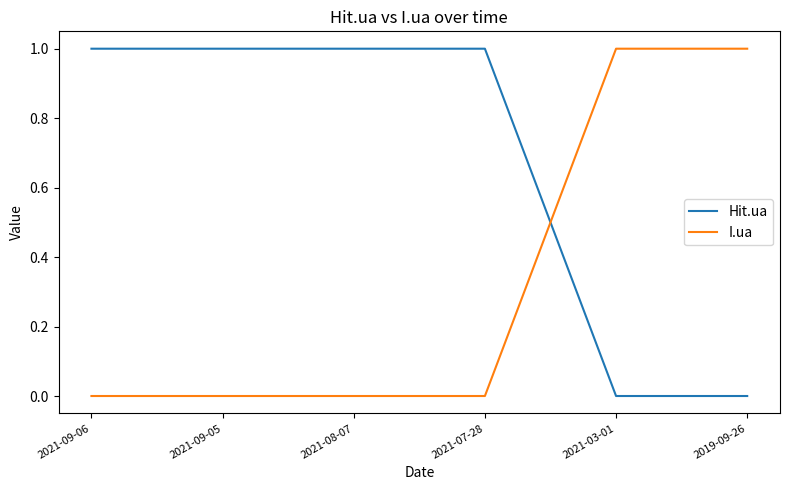

Is it true that I.ua equals 0 at 2021-07-28?

True